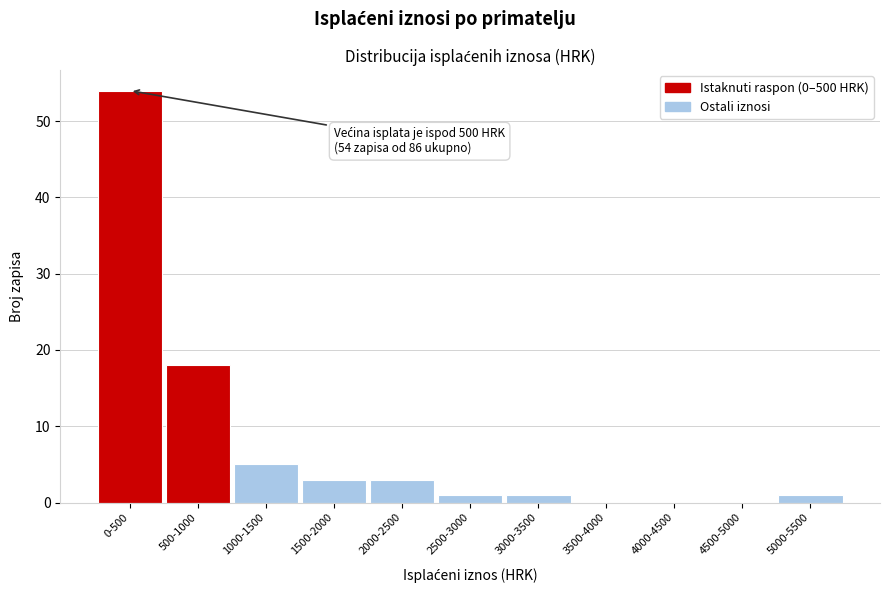

Reading left to right, extract all data points from this chart.

0-500=54	500-1000=18	1000-1500=5	1500-2000=3	2000-2500=3	2500-3000=1	3000-3500=1	3500-4000=0	4000-4500=0	4500-5000=0	5000-5500=1